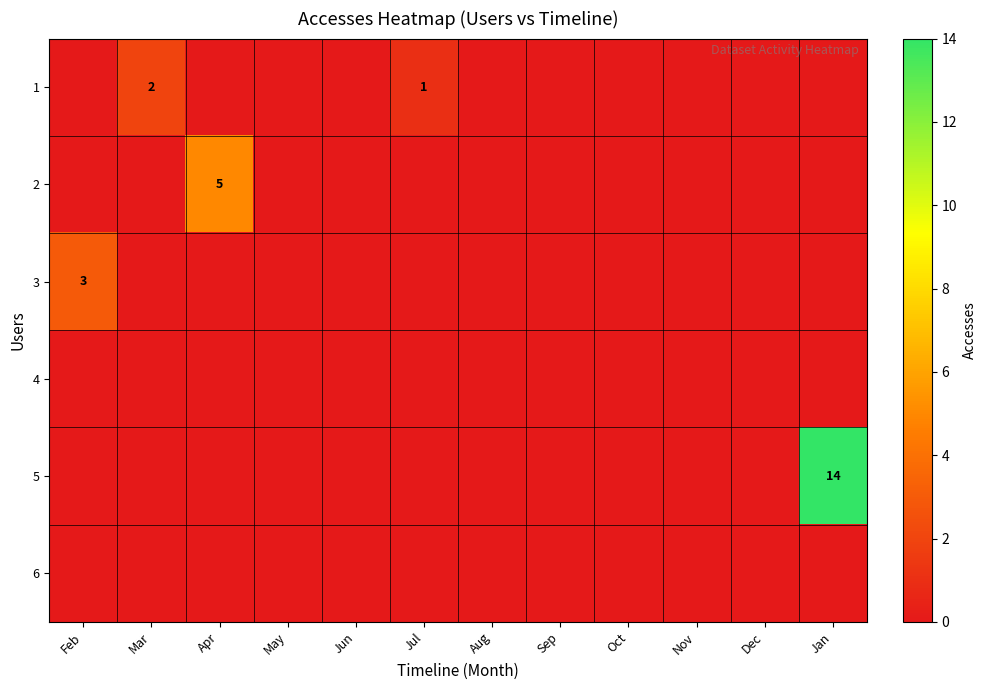

How many distinct data groups are displayed?

6